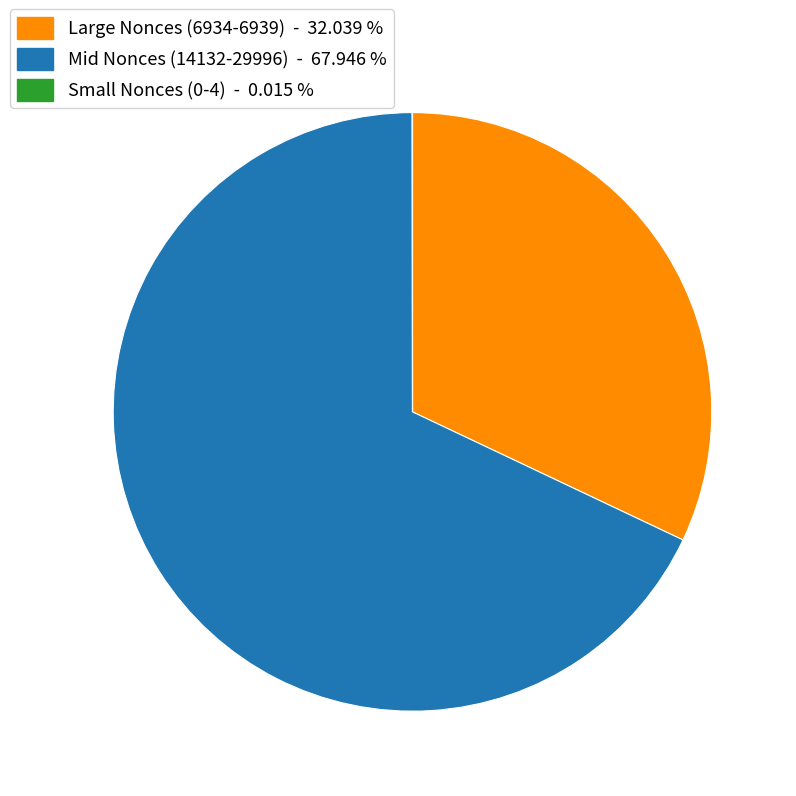

Approximately how many times larger is the value at Mid Nonces (14132-29996) - 67.946 % compared to Large Nonces (6934-6939) - 32.039 %?

2.1